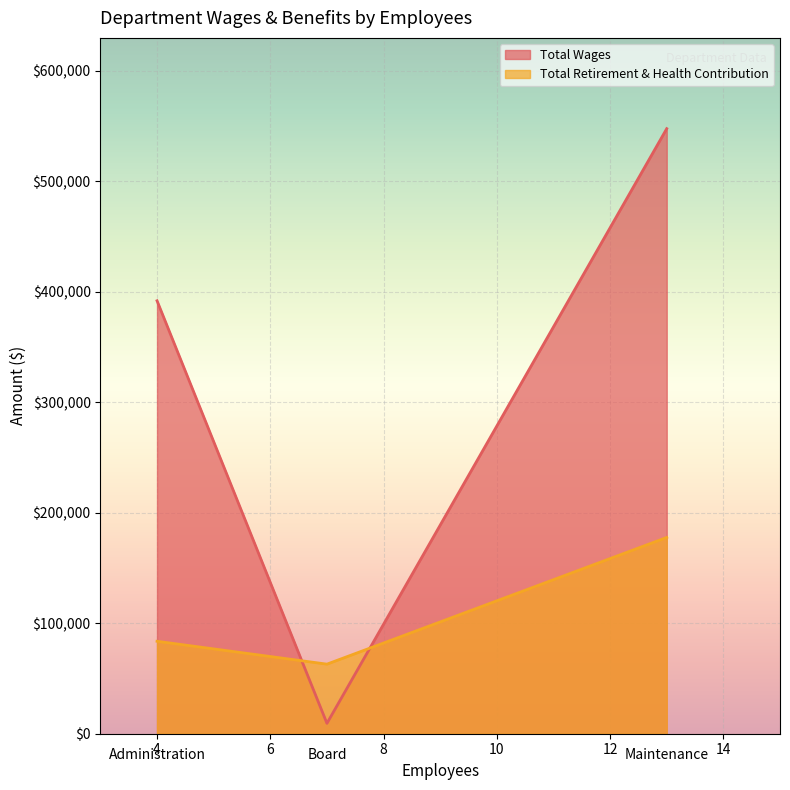

At how many categories does at least one series exceed 352199?

2